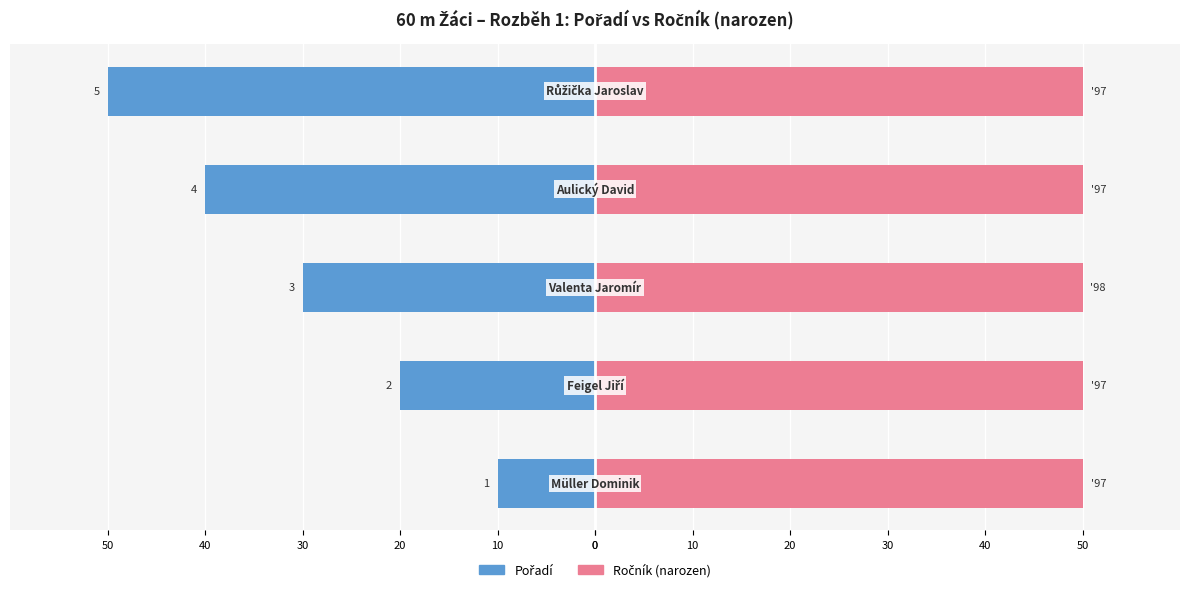

How many groups of bars are there?

5